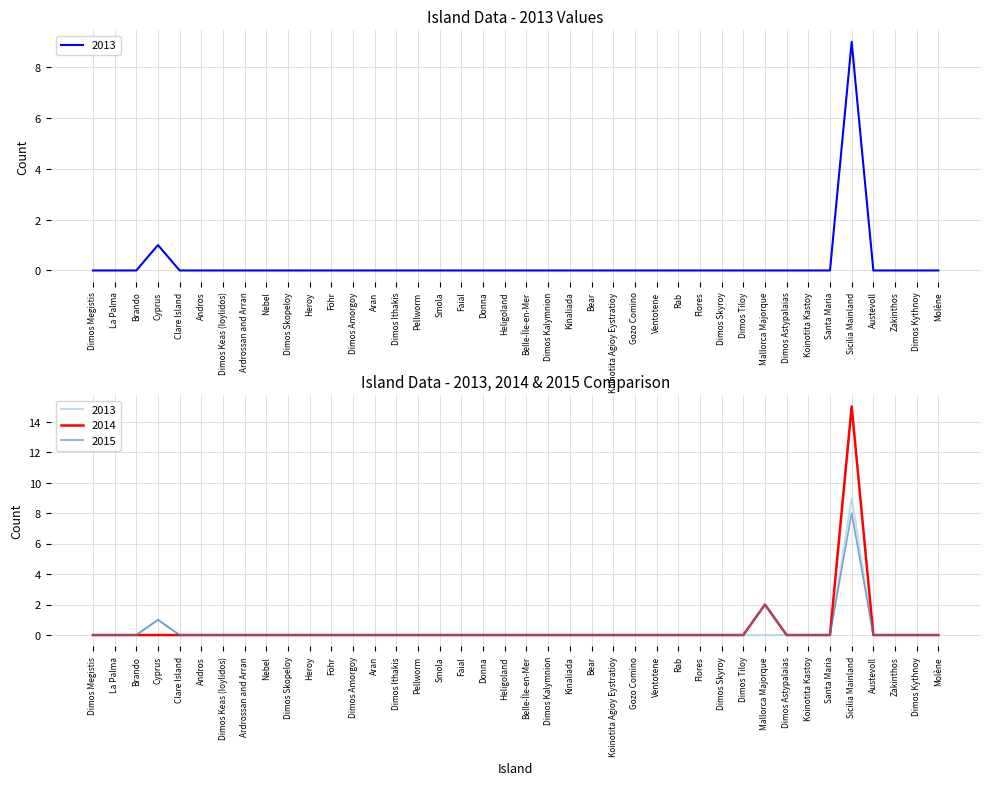

What is the highest value of the 2014 series?

15